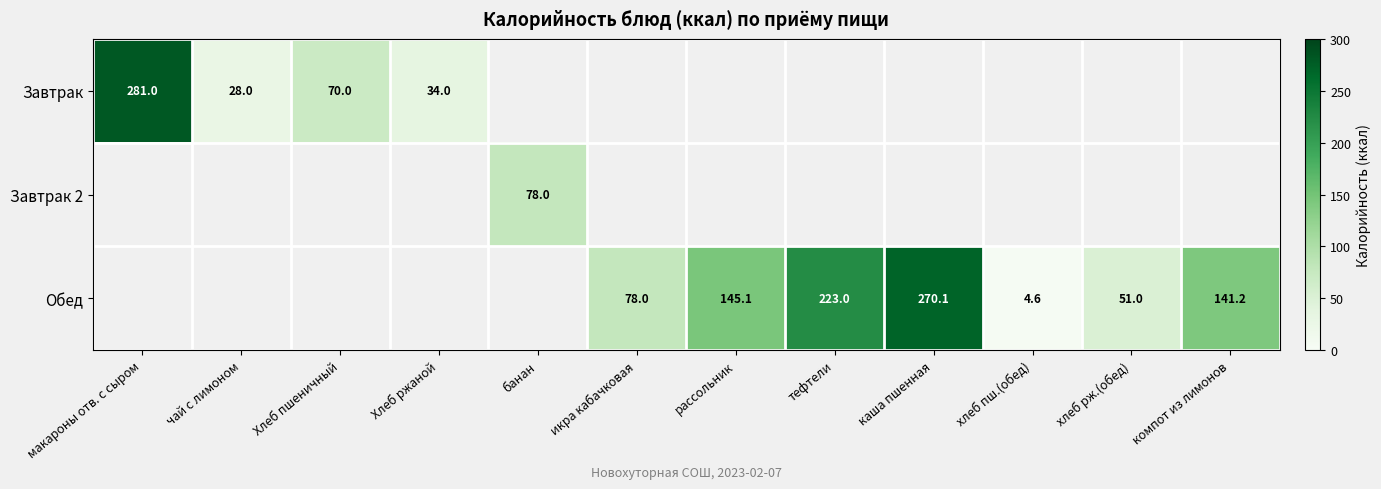

True or false: Обед has a value of 123.9 at икра кабачковая.

False